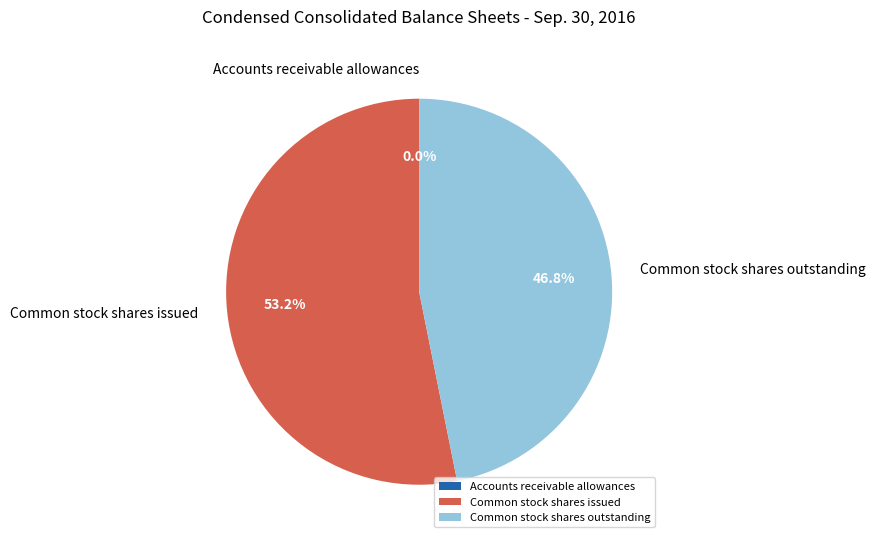

The Common stock shares issued slice represents 46% of the pie. True or false?

False